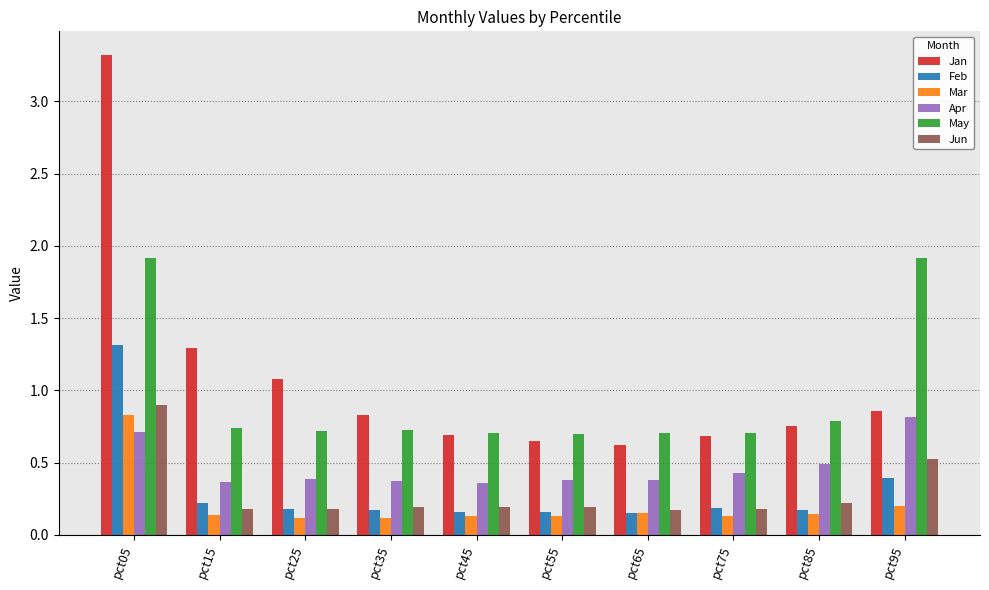

How many distinct data groups are displayed?

6